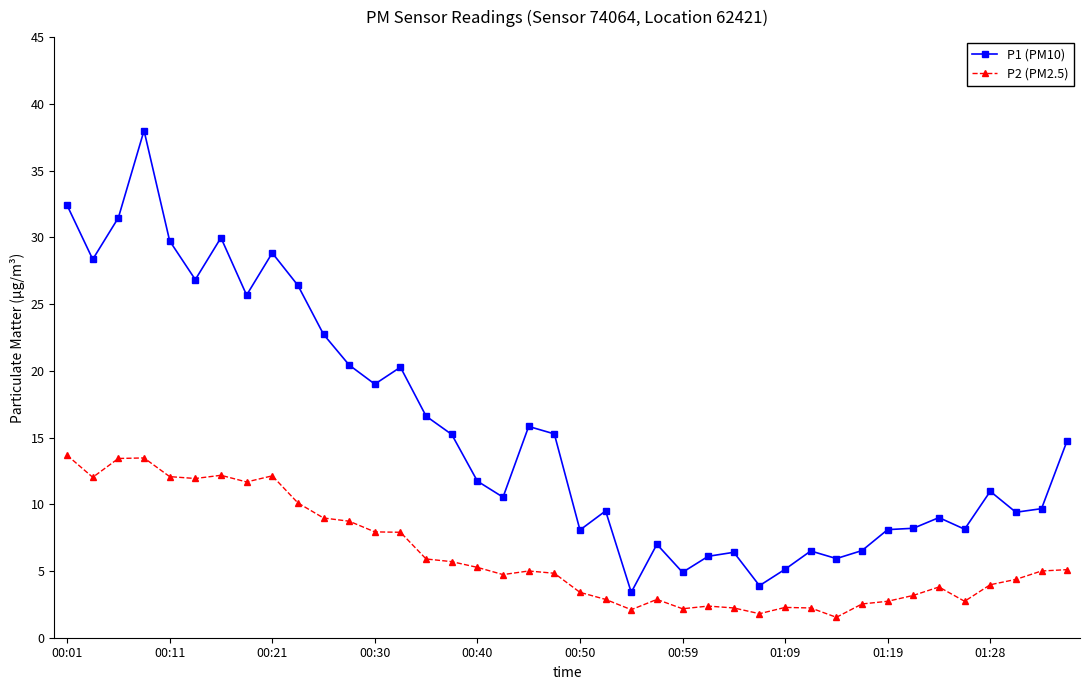

What is the value of the P2 (PM2.5) point at the 19th from the left?

5.0